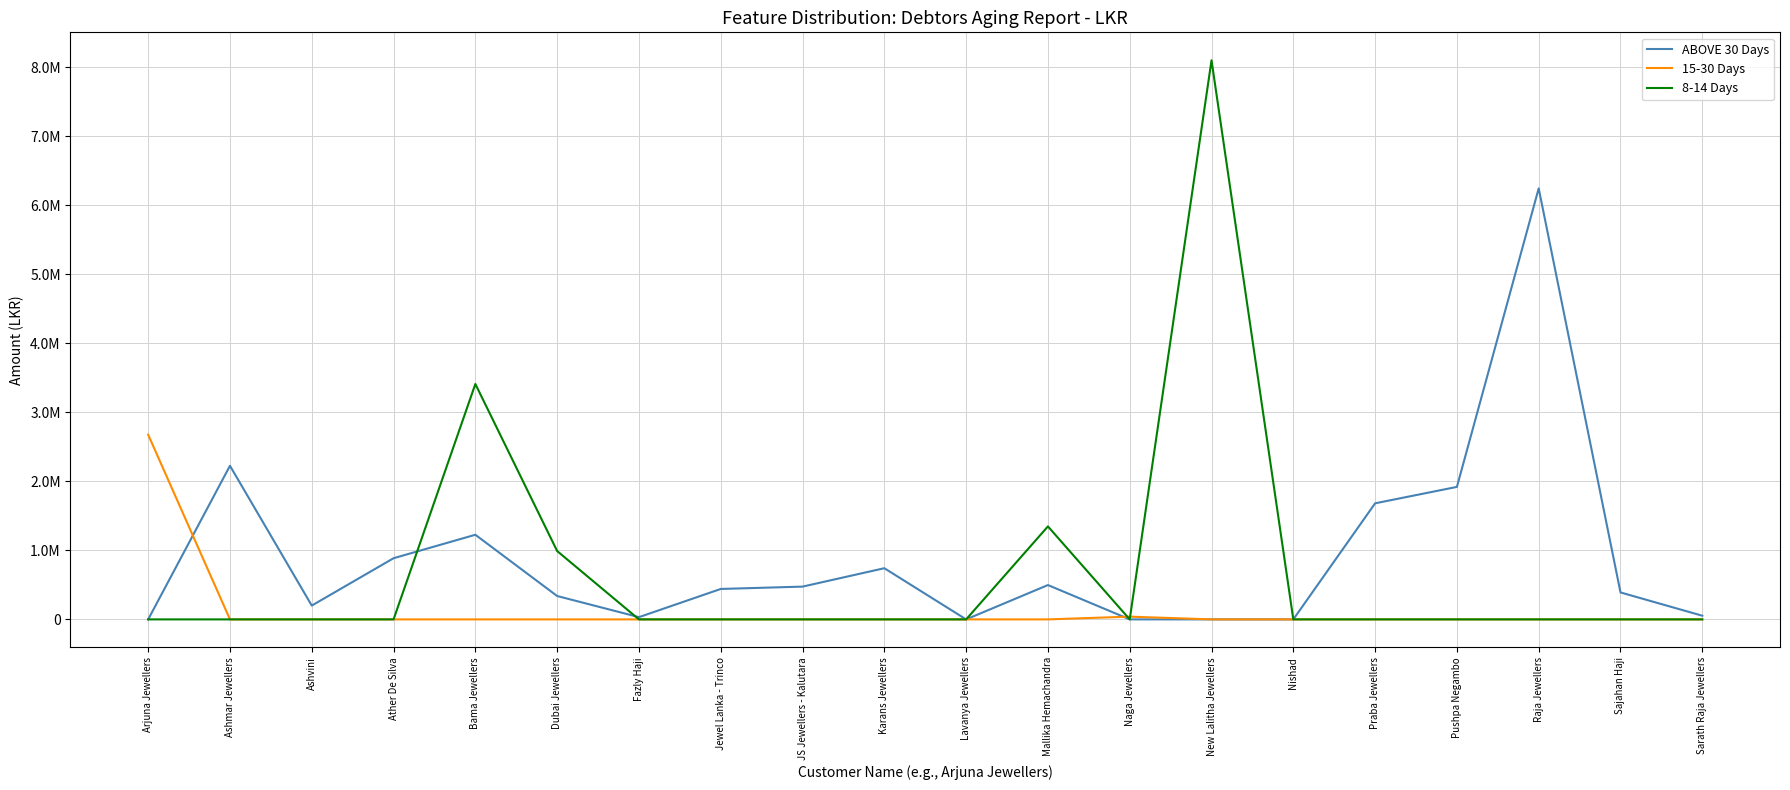

What are all the series names shown in the legend?

ABOVE 30 Days, 15-30 Days, 8-14 Days